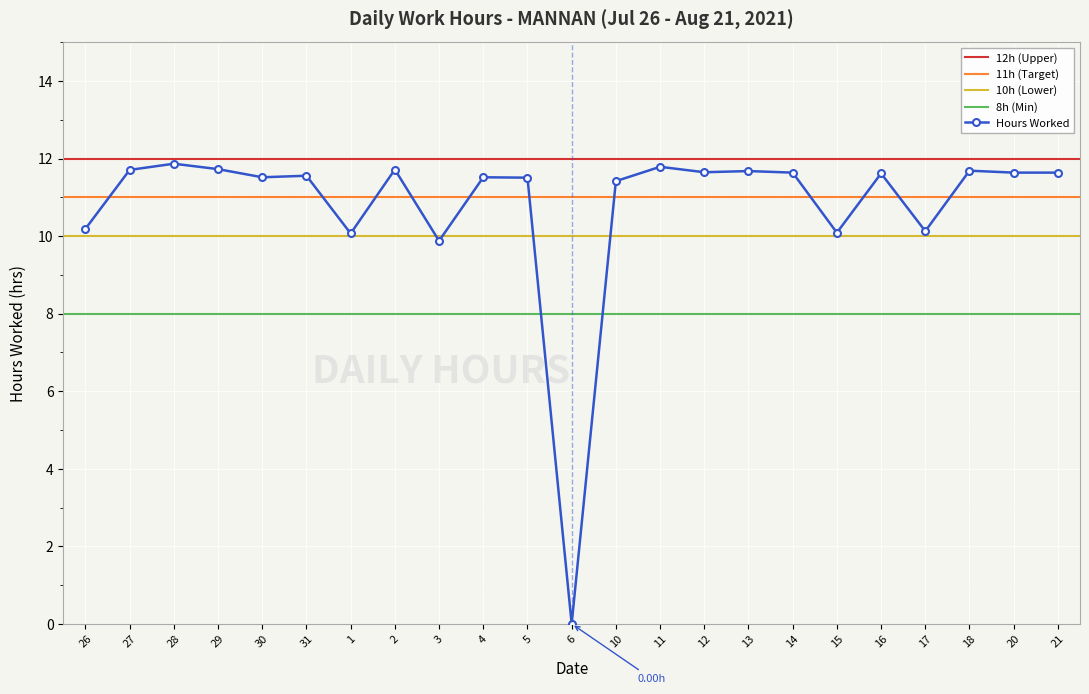

True or false: the data shows 6.2 at 4.

False